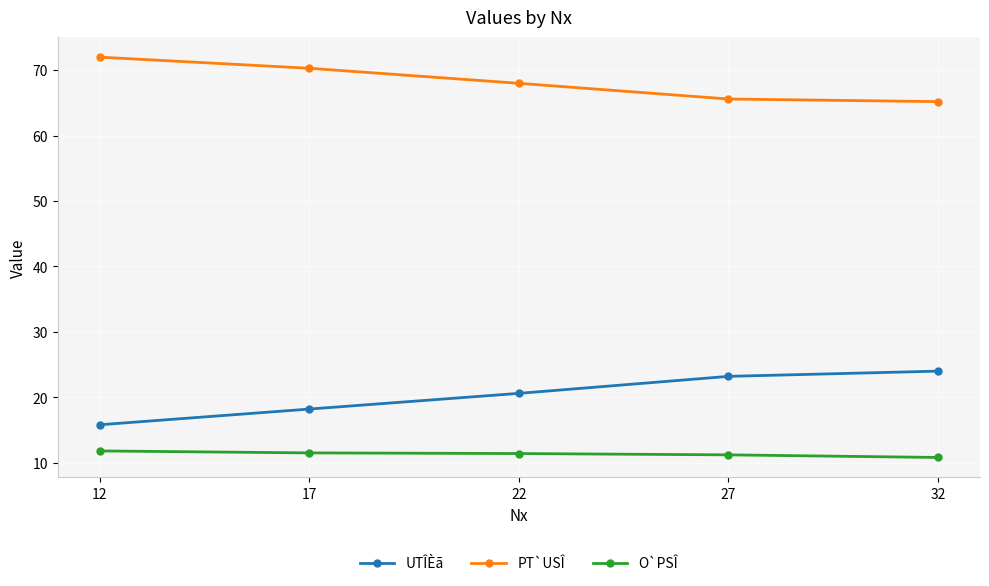

What is the average value of the O`PSÎ series?

11.3